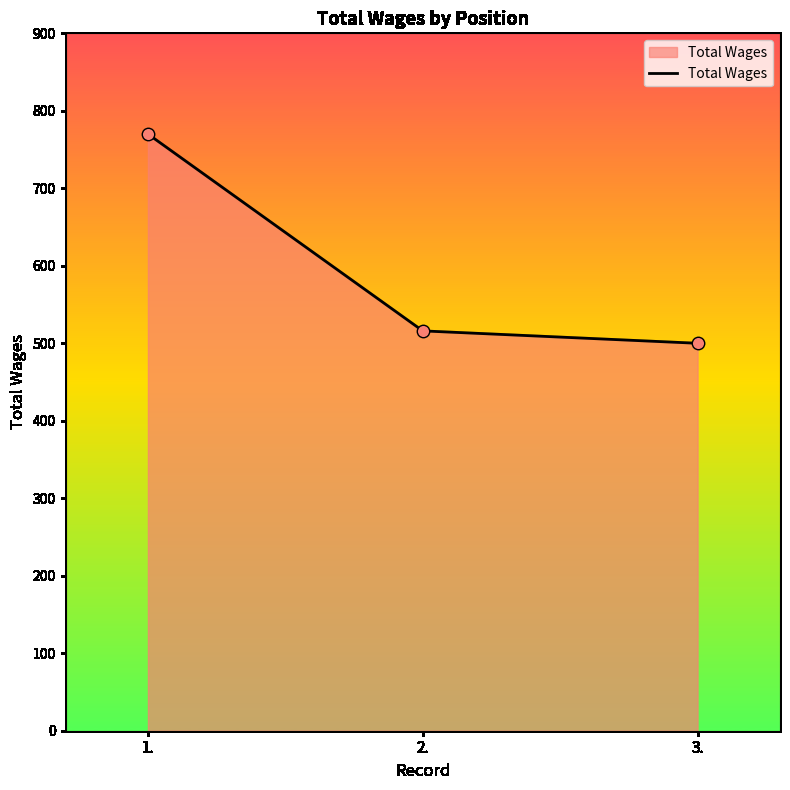

What is the change in value from 2. to 3.?

-16